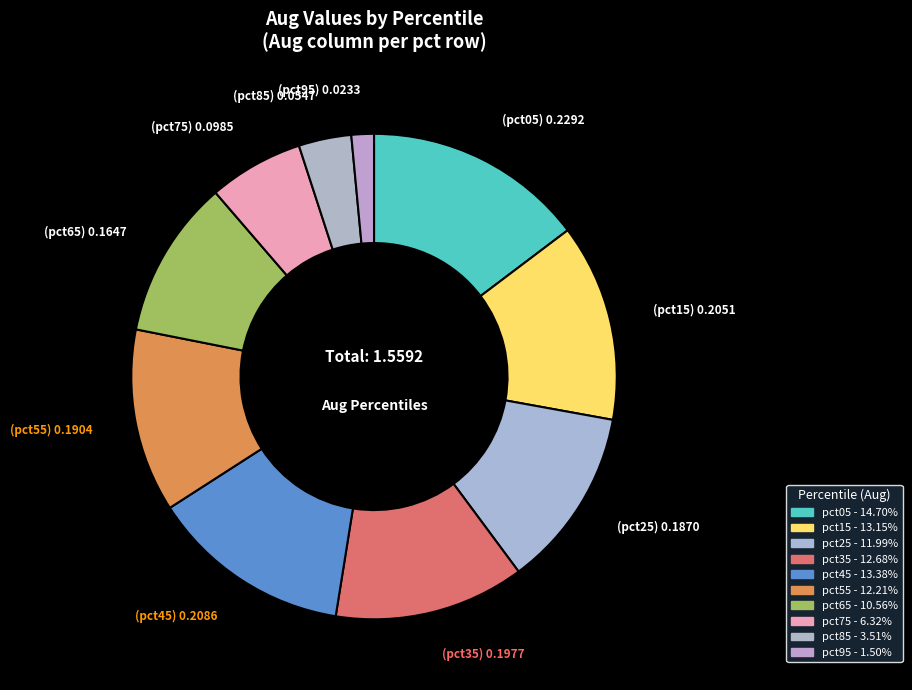

Which has a higher value, pct95 or pct65?

pct65